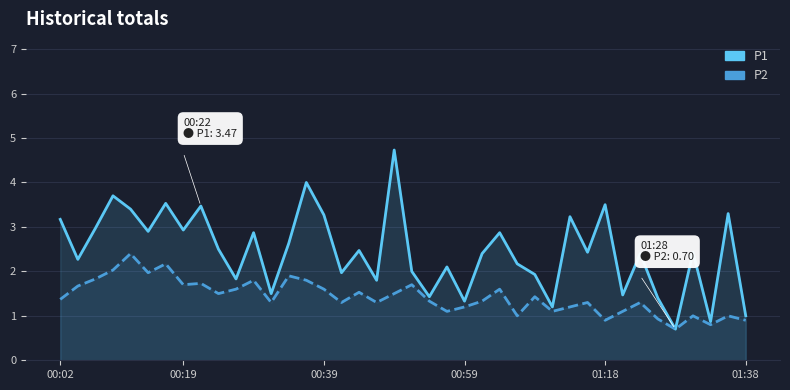

What is the total value across all series at 27?

3.4